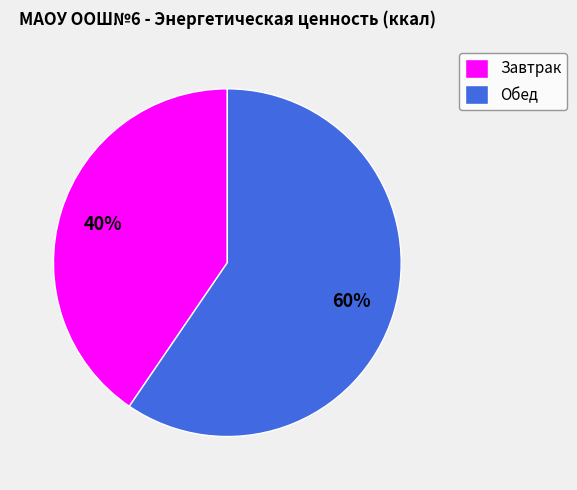

To the nearest percent, what is the combined percentage of Завтрак and Обед?

100%